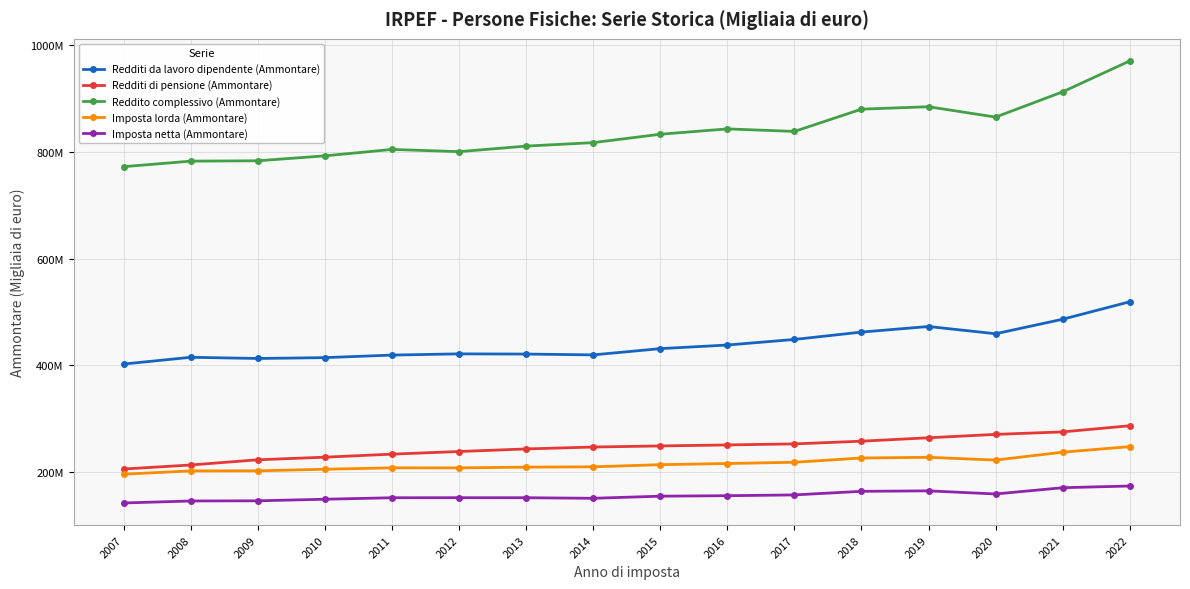

Which series changed the most between 2014 and 2017?

Redditi da lavoro dipendente (Ammontare)